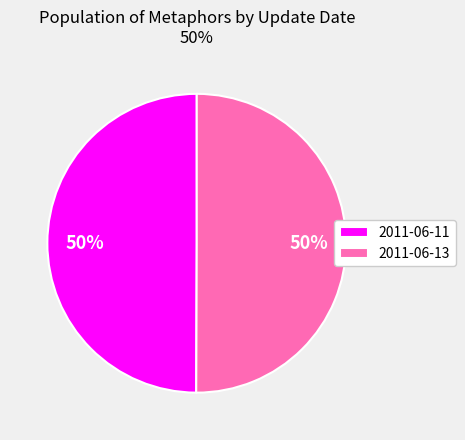

Do 2011-06-11 and 2011-06-13 together represent more than half of the pie?

Yes